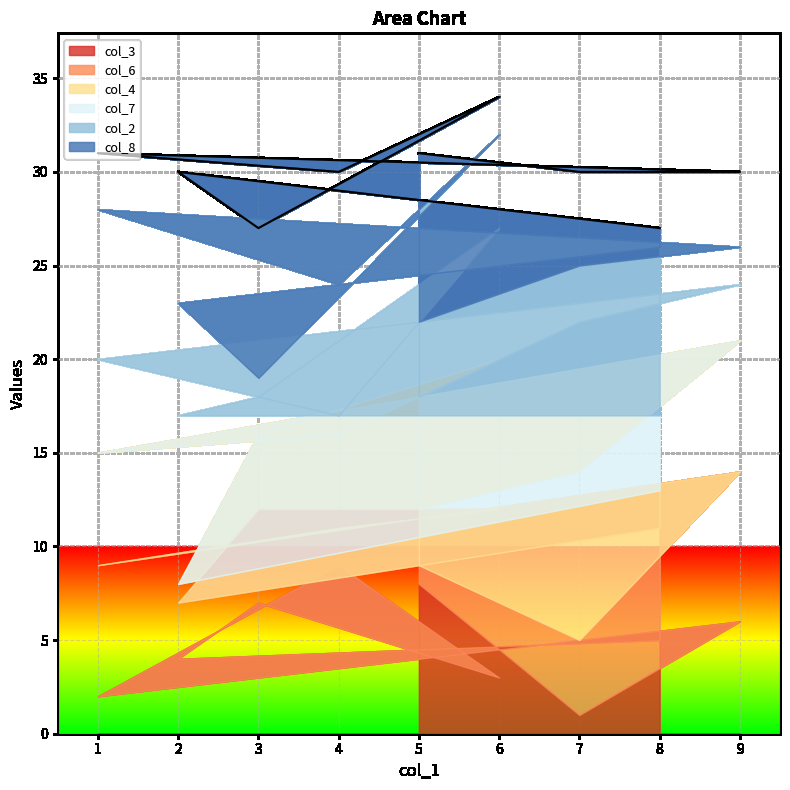

What is the difference between the maximum and second lowest values in the col_2 series?

7